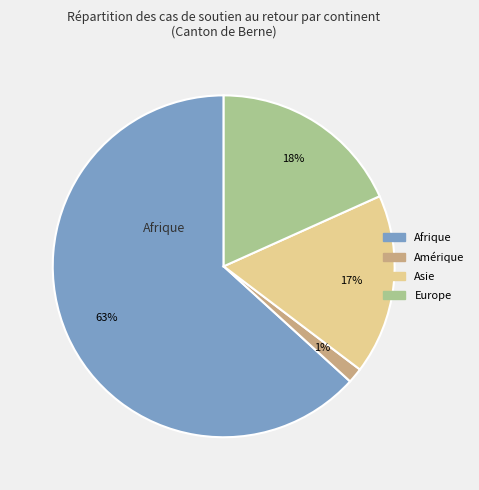

Is there any slice that represents more than half of the pie?

Yes